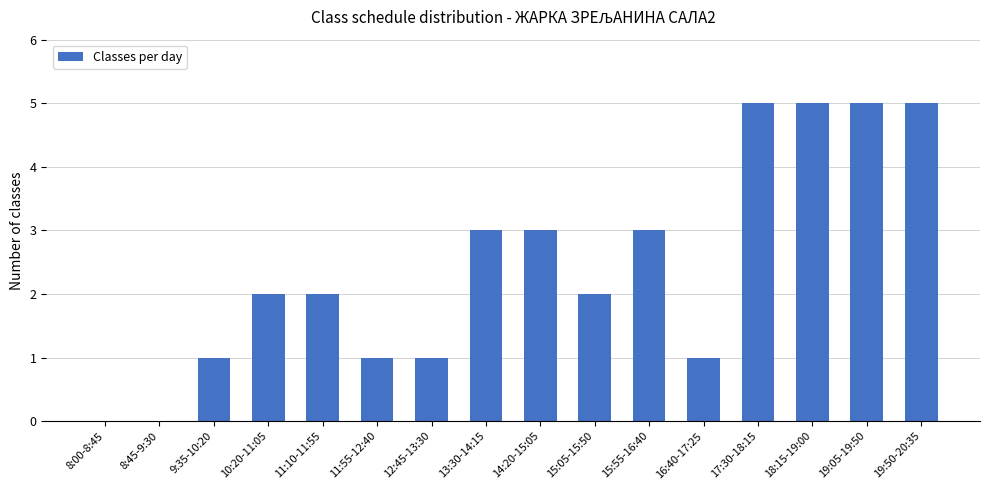

What is the maximum value shown in the chart?

5